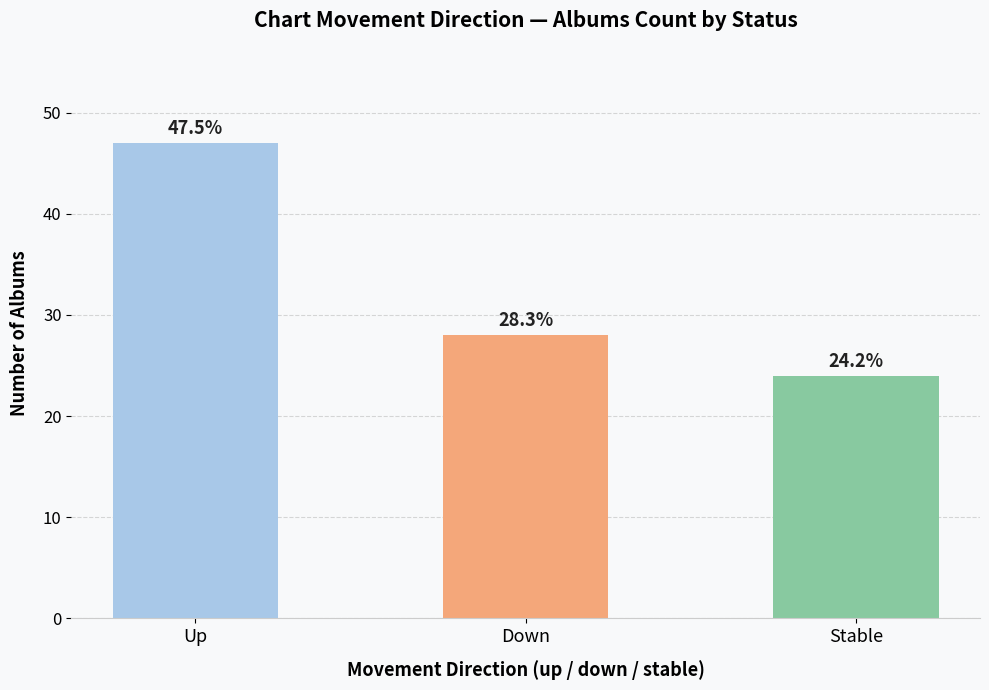

How many bars are there in total?

3